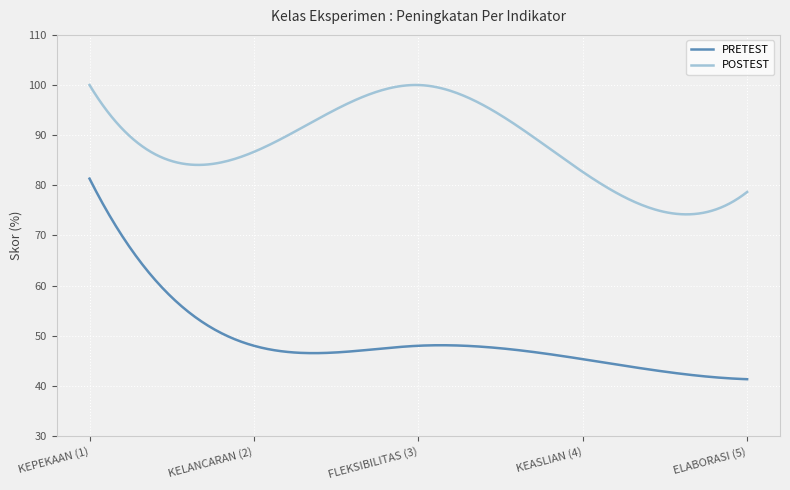

How many series are shown in this chart?

2